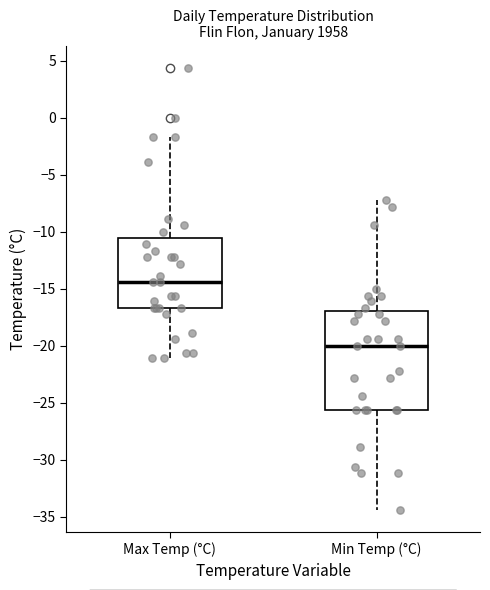

Comparing the boxes themselves (not the whiskers), which one is the tallest?

Min Temp (°C)